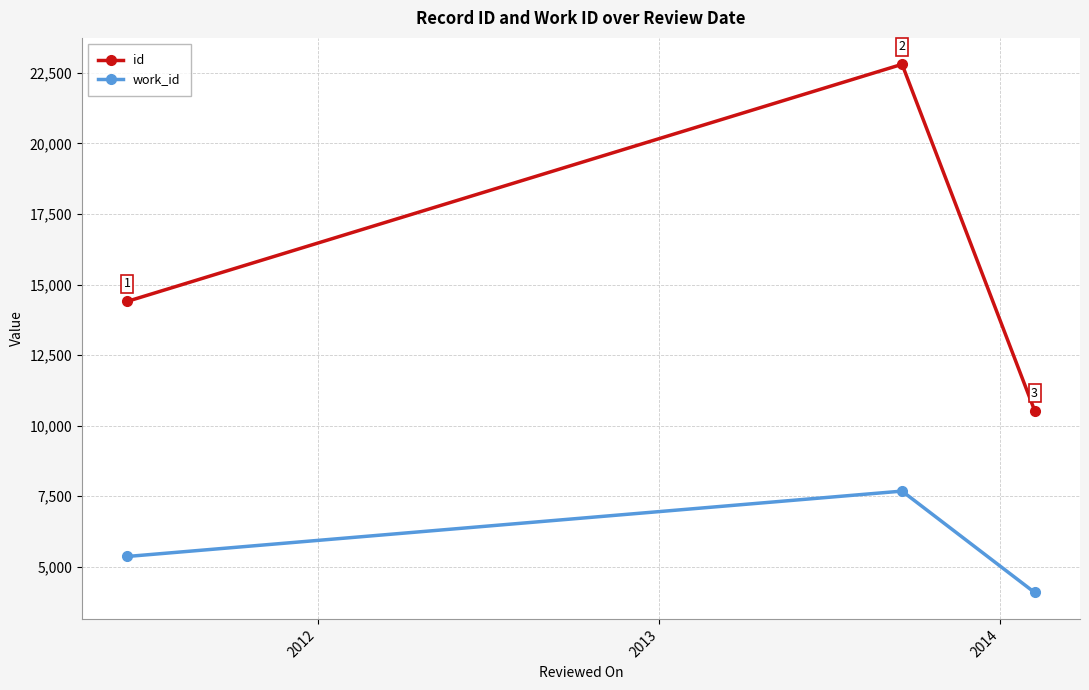

Does the chart have visible grid lines?

Yes